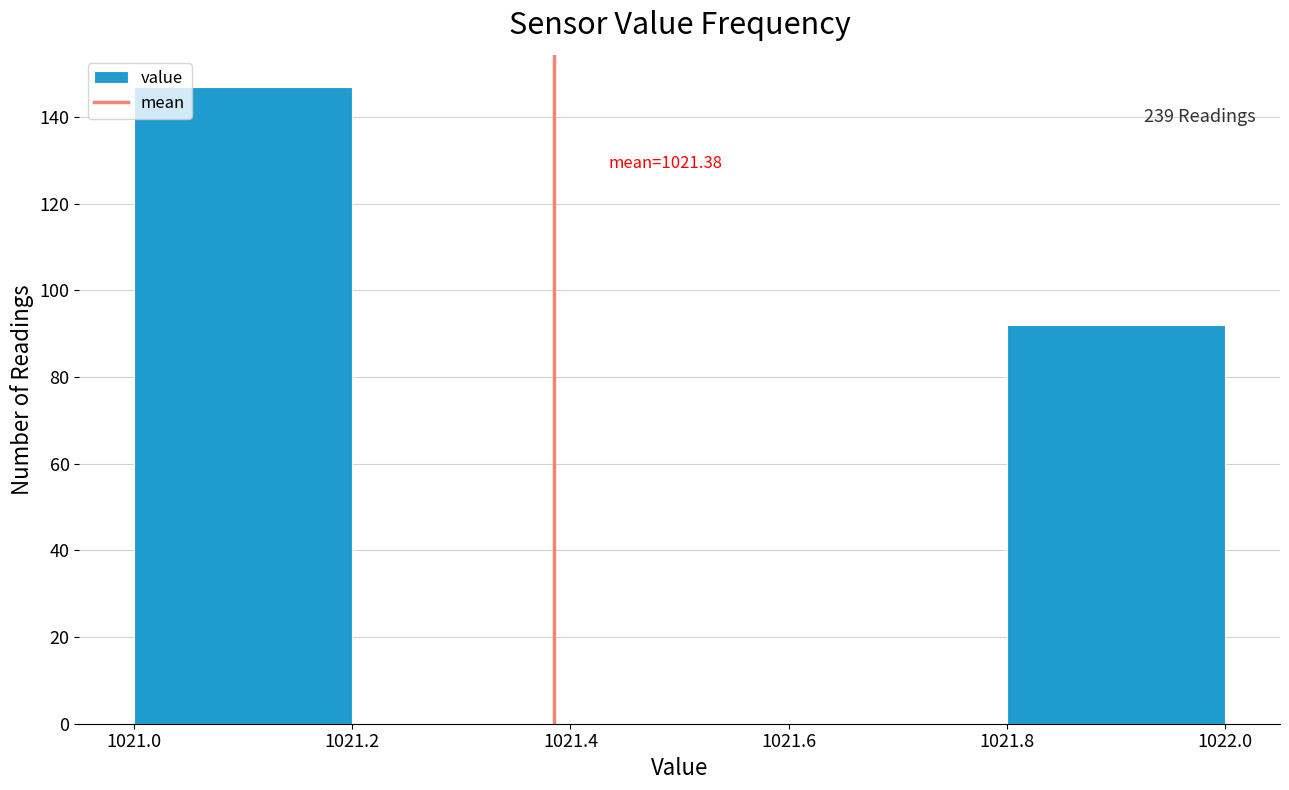

Over which range of the x-axis is the bar tallest?

1021.0 to 1021.2